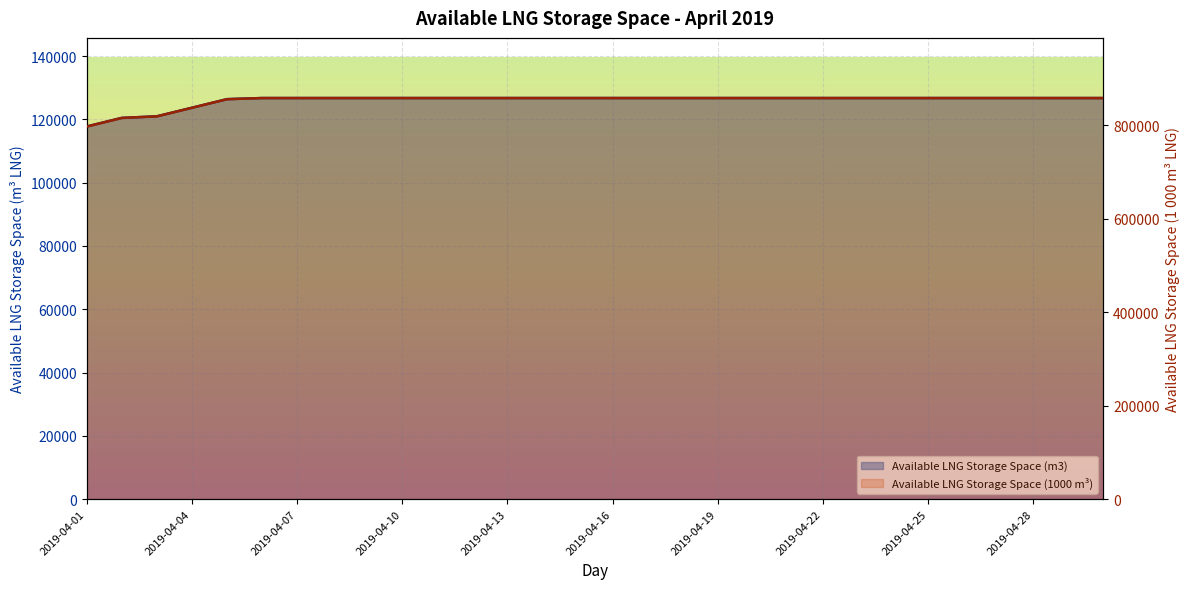

How many lines are shown in the chart?

2